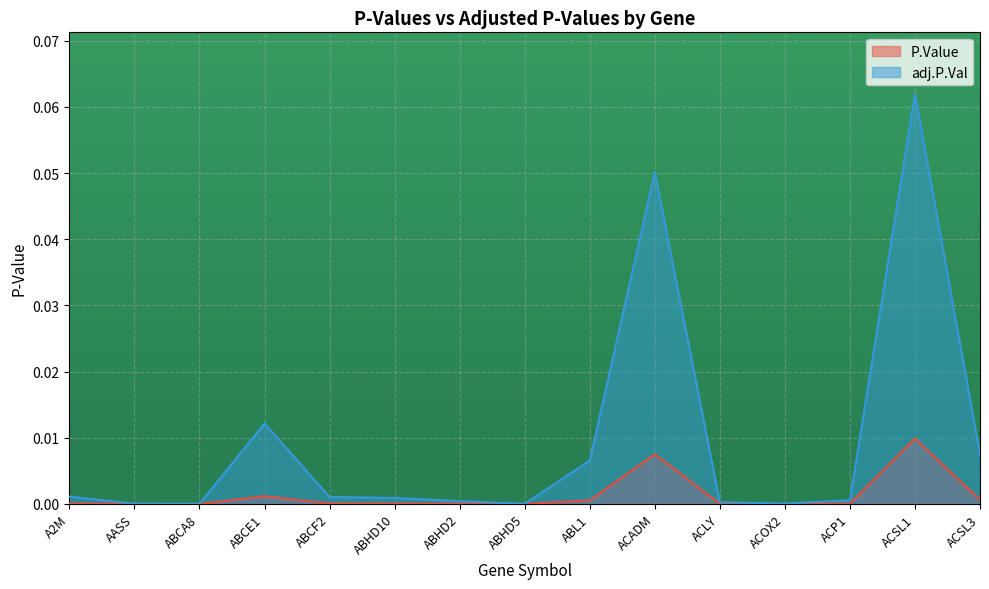

How many interior local valleys does the adj.P.Val series have?

3